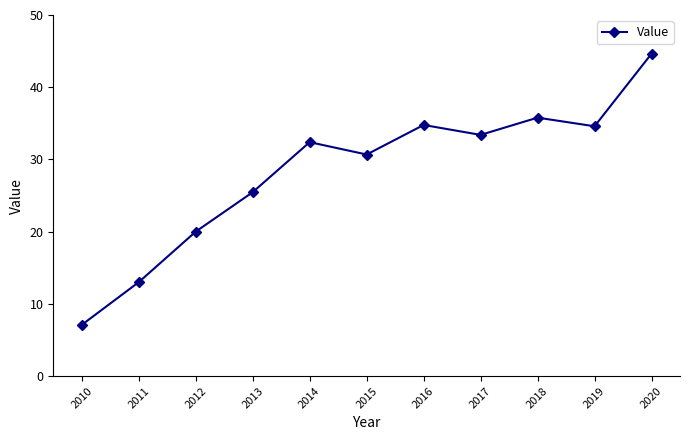

What is the change in value from 2012 to 2014?

+12.4